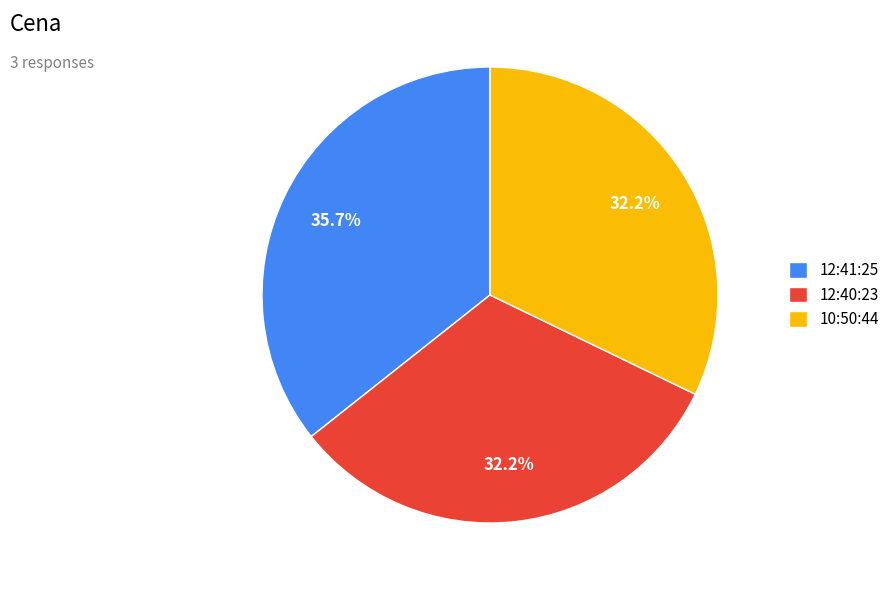

What percentage is the 10:50:44 slice, to the nearest percent?

32%